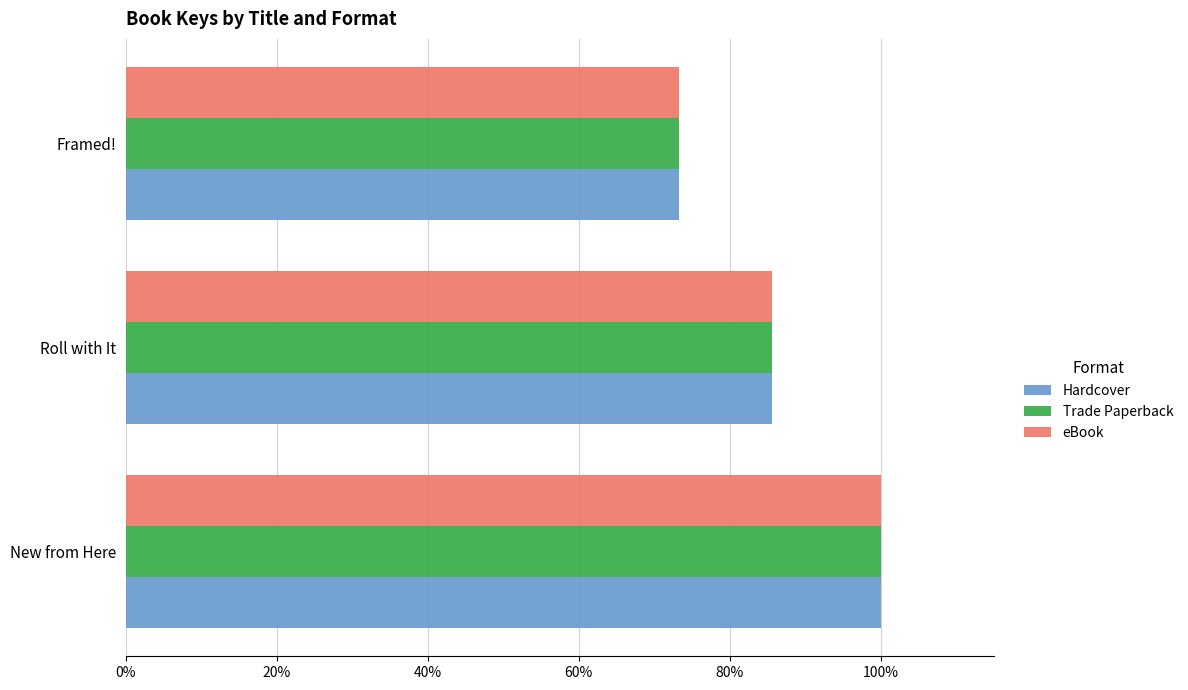

What position from the left is Framed!?

3